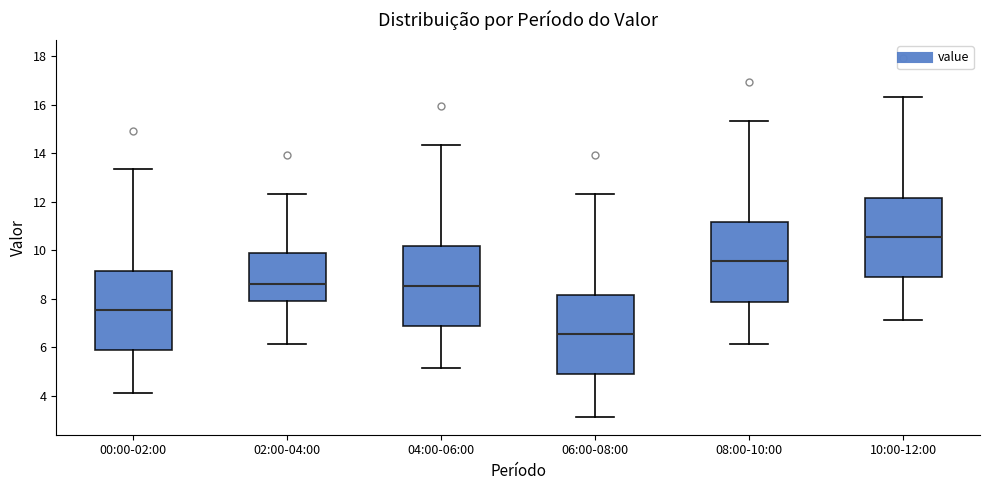

Which box has the lowest median line?

06:00-08:00